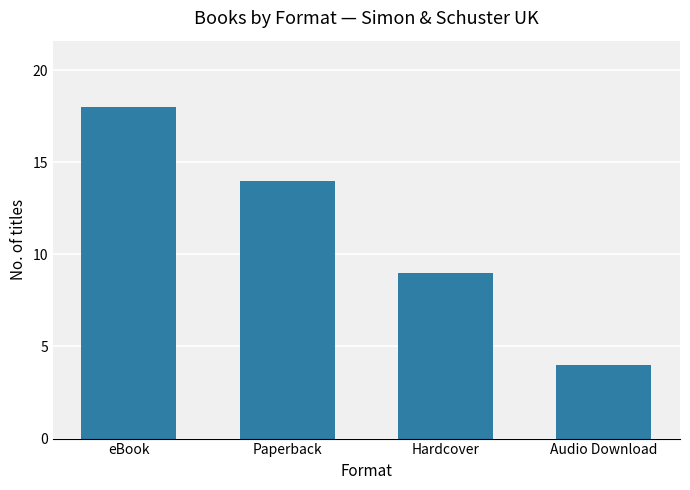

List the labels in order of value, smallest first.

Audio Download, Hardcover, Paperback, eBook